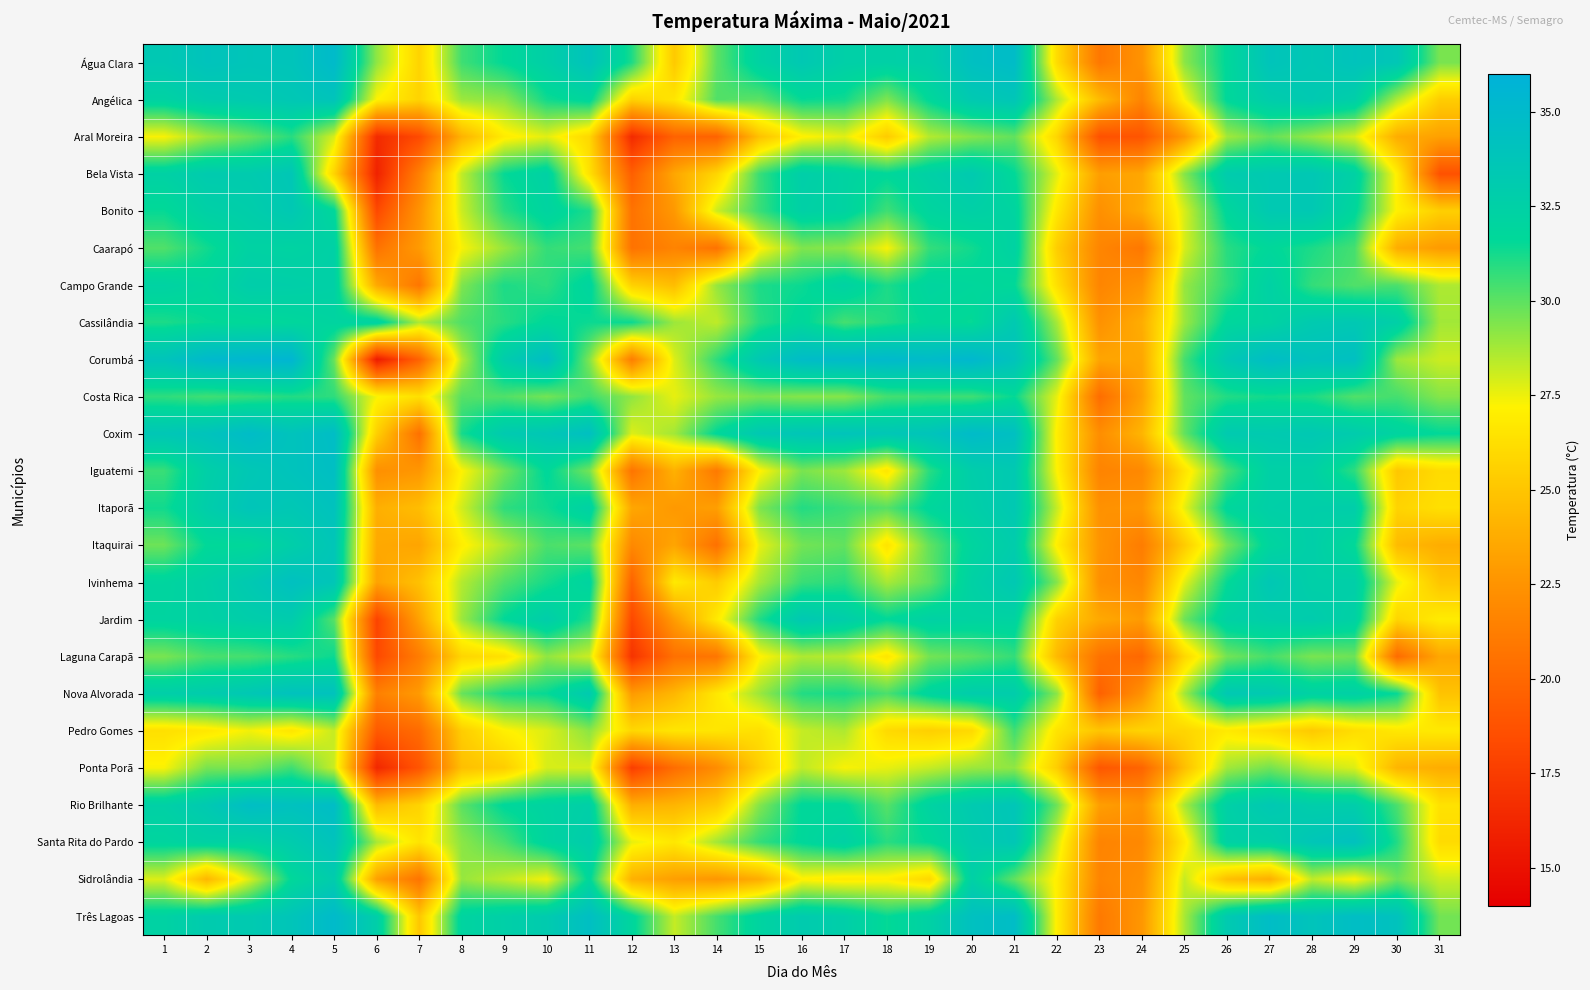

Reading left to right, list all the values displayed in this chart.

Água Clara: 1=33.4	2=34.0	3=33.8	4=33.9	5=35.0	6=29.1	7=25.7	8=30.5	9=31.6	10=32.6	11=34.0	12=31.1	13=25.2	14=30.0	15=32.3	16=33.4	17=32.6	18=32.5	19=32.8	20=34.4	21=34.8	22=26.1	23=20.9	24=22.5	25=29.2	26=31.7	27=33.9	28=33.5	29=34.0	30=33.6	31=29.5
Angélica: 1=32.3	2=33.0	3=33.2	4=33.5	5=33.9	6=27.2	7=25.7	8=28.9	9=29.2	10=31.3	11=31.9	12=25.6	13=26.6	14=30.2	15=30.0	16=31.5	17=31.3	18=29.4	19=31.7	20=33.3	21=33.7	22=28.6	23=24.5	24=21.6	25=27.3	26=31.7	27=32.9	28=33.3	29=32.7	30=28.6	31=25.4
Aral Moreira: 1=27.3	2=28.9	3=29.8	4=30.9	5=27.9	6=16.5	7=18.3	8=24.1	9=26.9	10=27.7	11=25.9	12=16.5	13=19.7	14=19.7	15=24.8	16=27.1	17=27.7	18=25.3	19=28.5	20=29.3	21=29.9	22=25.8	23=18.7	24=18.9	25=22.8	26=28.8	27=29.9	28=29.0	29=27.9	30=23.8	31=23.2
Bela Vista: 1=32.4	2=33.1	3=33.1	4=33.6	5=25.7	6=16.0	7=21.4	8=28.3	9=31.5	10=32.4	11=26.4	12=19.5	13=23.5	14=25.8	15=30.6	16=32.7	17=32.2	18=31.7	19=32.5	20=33.2	21=31.6	22=27.7	23=23.1	24=23.5	25=29.3	26=33.0	27=33.3	28=33.5	29=32.4	30=27.0	31=18.7
Bonito: 1=31.5	2=32.5	3=32.8	4=33.4	5=31.8	6=18.2	7=22.5	8=28.1	9=30.9	10=32.1	11=31.1	12=20.6	13=22.8	14=28.1	15=30.6	16=32.5	17=32.2	18=30.5	19=32.0	20=32.5	21=32.1	22=26.7	23=22.3	24=23.7	25=27.9	26=31.8	27=33.3	28=33.4	29=31.8	30=27.1	31=25.5
Caarapó: 1=30.2	2=31.3	3=32.3	4=32.2	5=32.5	6=20.6	7=22.9	8=27.3	9=29.0	10=30.7	11=30.4	12=20.6	13=21.6	14=20.6	15=27.1	16=29.4	17=29.2	18=27.3	19=30.7	20=31.3	21=32.3	22=25.4	23=21.7	24=20.9	25=27.9	26=30.9	27=31.7	28=31.1	29=30.4	30=23.8	31=22.9
Campo Grande: 1=32.3	2=31.9	3=32.8	4=32.7	5=32.5	6=23.6	7=20.8	8=29.4	9=31.1	10=30.8	11=32.0	12=25.6	13=24.6	14=29.0	15=31.1	16=31.4	17=32.3	18=31.1	19=32.0	20=31.8	21=31.6	22=26.3	23=21.7	24=22.5	25=29.0	26=30.8	27=32.4	28=30.7	29=30.2	30=30.3	31=28.6
Cassilândia: 1=31.1	2=31.5	3=31.6	4=31.8	5=32.1	6=32.3	7=28.6	8=30.2	9=30.9	10=31.7	11=31.4	12=31.4	13=28.9	14=28.3	15=30.9	16=31.8	17=30.4	18=31.0	19=31.7	20=31.5	21=33.3	22=28.7	23=22.4	24=23.8	25=28.9	26=31.8	27=32.2	28=33.2	29=33.4	30=32.6	31=28.8
Corumbá: 1=33.9	2=35.1	3=35.4	4=35.5	5=29.8	6=15.6	7=19.7	8=28.5	9=32.9	10=34.6	11=29.4	12=21.3	13=27.8	14=30.8	15=33.4	16=34.8	17=35.0	18=35.1	19=34.9	20=35.3	21=34.0	22=29.9	23=23.4	24=23.5	25=30.4	26=33.4	27=34.7	28=34.1	29=34.4	30=28.9	31=28.1
Costa Rica: 1=30.8	2=30.5	3=30.7	4=31.0	5=30.8	6=27.3	7=26.3	8=30.1	9=30.2	10=29.6	11=30.5	12=29.1	13=27.6	14=29.0	15=29.5	16=29.3	17=29.3	18=30.4	19=30.6	20=30.5	21=31.5	22=27.6	23=20.3	24=23.2	25=29.9	26=31.0	27=31.3	28=31.1	29=30.2	30=30.4	31=29.3
Coxim: 1=33.6	2=34.0	3=34.8	4=34.0	5=34.7	6=25.5	7=20.5	8=31.2	9=33.2	10=33.6	11=34.4	12=27.8	13=28.8	14=31.7	15=33.4	16=33.7	17=33.9	18=33.6	19=33.9	20=34.9	21=34.4	22=27.0	23=22.2	24=24.2	25=29.9	26=33.2	27=33.2	28=33.4	29=33.0	30=32.1	31=31.6
Iguatemi: 1=30.6	2=32.6	3=33.5	4=34.0	5=34.5	6=22.3	7=22.7	8=27.2	9=29.6	10=31.7	11=29.6	12=20.7	13=24.0	14=21.0	15=27.1	16=29.5	17=28.9	18=26.6	19=30.9	20=32.8	21=33.3	22=27.2	23=21.6	24=21.9	25=26.5	26=30.3	27=32.5	28=32.5	29=30.8	30=25.1	31=26.1
Itaporã: 1=31.3	2=32.8	3=33.8	4=33.5	5=34.1	6=23.9	7=24.6	8=28.0	9=30.8	10=31.3	11=32.4	12=23.5	13=22.8	14=23.1	15=29.4	16=31.0	17=30.6	18=30.1	19=31.8	20=32.6	21=33.4	22=28.2	23=22.4	24=22.6	25=27.6	26=31.8	27=32.6	28=32.7	29=32.8	30=25.7	31=26.3
Itaquirai: 1=29.7	2=31.6	3=31.7	4=32.7	5=33.7	6=23.6	7=23.4	8=27.0	9=28.6	10=30.3	11=30.0	12=21.9	13=23.4	14=20.5	15=27.6	16=29.6	17=29.9	18=26.5	19=29.9	20=32.0	21=32.9	22=27.0	23=22.6	24=21.2	25=25.3	26=29.5	27=32.0	28=32.7	29=31.6	30=24.5	31=23.8
Ivinhema: 1=32.0	2=32.5	3=33.3	4=34.3	5=33.7	6=23.3	7=24.8	8=28.5	9=30.2	10=31.2	11=32.1	12=19.7	13=26.8	14=25.3	15=28.7	16=30.6	17=30.9	18=28.7	19=29.9	20=32.4	21=33.4	22=29.3	23=22.3	24=21.8	25=27.7	26=31.5	27=33.5	28=32.6	29=32.7	30=27.6	31=25.0
Jardim: 1=32.1	2=32.4	3=32.8	4=33.0	5=30.1	6=17.9	7=23.3	8=28.9	9=31.6	10=32.8	11=31.0	12=18.2	13=23.0	14=26.8	15=31.0	16=33.4	17=32.8	18=31.6	19=32.4	20=32.2	21=32.2	22=25.6	23=23.6	24=22.9	25=29.7	26=32.4	27=32.8	28=33.0	29=32.4	30=25.8	31=26.9
Laguna Carapã: 1=29.5	2=30.3	3=30.4	4=30.9	5=31.4	6=18.2	7=21.2	8=25.8	9=26.4	10=29.1	11=28.1	12=17.0	13=20.5	14=20.8	15=27.1	16=28.6	17=28.4	18=26.6	19=29.6	20=30.0	21=30.7	22=24.4	23=20.6	24=20.0	25=25.9	26=29.6	27=30.4	28=29.5	29=29.7	30=20.2	31=23.5
Nova Alvorada: 1=32.7	2=33.0	3=33.5	4=34.1	5=34.1	6=21.4	7=22.9	8=29.8	9=31.2	10=31.5	11=33.2	12=22.9	13=24.3	14=26.7	15=28.9	16=31.0	17=31.2	18=30.3	19=32.0	20=32.9	21=32.9	22=29.2	23=19.6	24=22.4	25=28.8	26=33.4	27=33.3	28=32.3	29=32.5	30=31.5	31=24.9
Pedro Gomes: 1=26.3	2=26.7	3=27.4	4=26.6	5=28.2	6=19.2	7=20.2	8=25.4	9=27.1	10=27.8	11=29.2	12=25.9	13=26.6	14=26.6	15=26.3	16=28.2	17=28.6	18=26.0	19=25.5	20=26.0	21=30.5	22=26.5	23=25.0	24=25.7	25=25.8	26=26.8	27=26.1	28=25.2	29=26.2	30=26.7	31=26.8
Ponta Porã: 1=27.3	2=29.5	3=29.5	4=30.5	5=28.1	6=16.3	7=18.9	8=24.7	9=25.4	10=27.9	11=27.9	12=17.6	13=20.3	14=22.1	15=25.5	16=28.3	17=27.3	18=27.6	19=28.2	20=28.9	21=29.1	22=25.4	23=19.0	24=19.8	25=24.7	26=28.8	27=29.6	28=28.4	29=27.8	30=24.2	31=23.8
Rio Brilhante: 1=32.5	2=33.3	3=34.6	4=34.2	5=34.7	6=24.5	7=25.7	8=30.0	9=31.7	10=32.2	11=32.6	12=23.9	13=24.2	14=25.2	15=29.3	16=31.7	17=31.7	18=30.1	19=32.2	20=33.2	21=33.7	22=29.7	23=23.1	24=22.5	25=28.7	26=32.5	27=33.4	28=32.8	29=32.8	30=30.3	31=26.4
Santa Rita do Pardo: 1=32.0	2=32.4	3=32.3	4=33.0	5=34.0	6=28.7	7=26.5	8=29.2	9=30.3	10=32.1	11=32.9	12=27.6	13=26.7	14=28.8	15=30.7	16=31.7	17=32.4	18=30.9	19=31.6	20=33.0	21=33.6	22=28.0	23=21.6	24=21.9	25=26.8	26=32.4	27=32.6	28=33.7	29=34.2	30=31.0	31=26.1
Sidrolândia: 1=27.8	2=24.3	3=27.8	4=31.7	5=33.0	6=23.2	7=20.7	8=29.0	9=28.3	10=27.4	11=31.8	12=24.0	13=23.1	14=22.7	15=23.8	16=27.1	17=26.8	18=27.0	19=25.9	20=32.5	21=29.9	22=27.0	23=21.7	24=22.3	25=28.2	26=24.7	27=23.9	28=28.3	29=27.2	30=29.7	31=28.1
Três Lagoas: 1=32.3	2=33.1	3=33.2	4=33.8	5=35.0	6=32.7	7=25.1	8=32.1	9=32.6	10=33.1	11=34.5	12=31.9	13=28.2	14=30.4	15=32.1	16=33.1	17=32.7	18=31.5	19=32.4	20=34.3	21=34.7	22=27.0	23=21.0	24=22.7	25=28.7	26=33.2	27=34.7	28=33.9	29=34.6	30=34.1	31=29.6